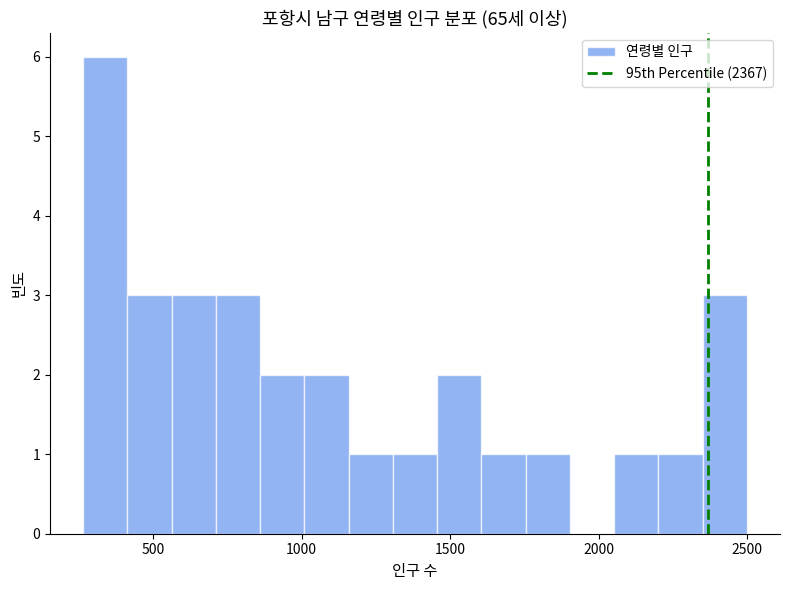

Read against the x-axis, roughly where is the centre of the tallest bar?

350